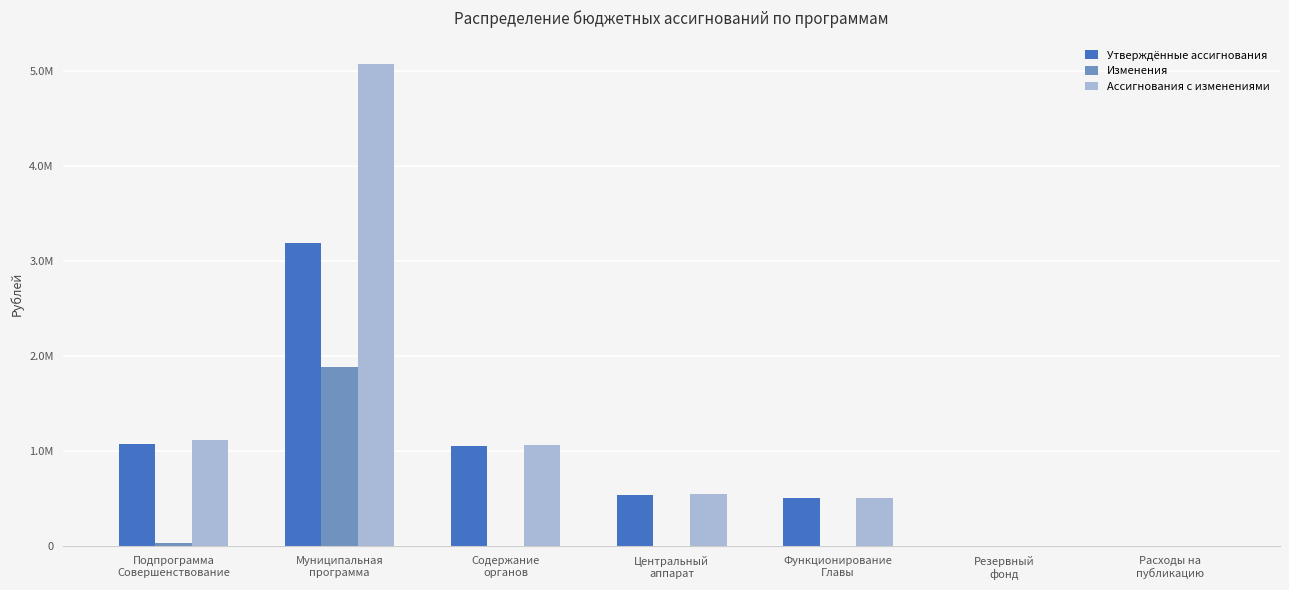

The Утверждённые ассигнования series shows 2680.1 at Резервный
фонд. True or false?

False